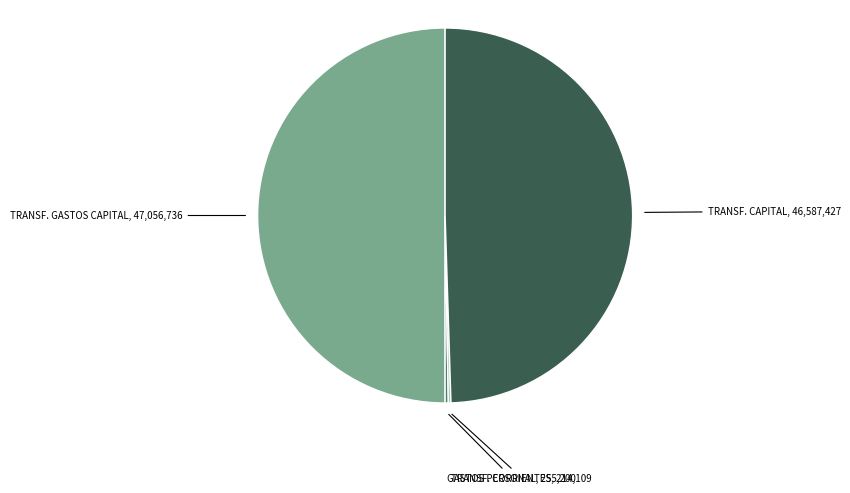

The TRANSF. GASTOS CAPITAL slice represents 50% of the pie. True or false?

True